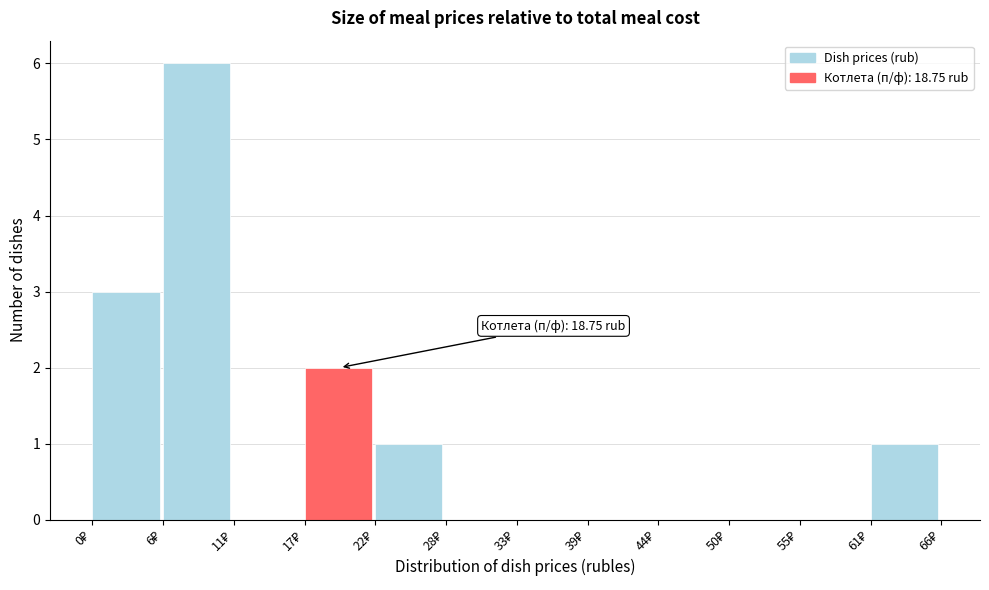

Over which range of the x-axis is the bar tallest?

6 to 11